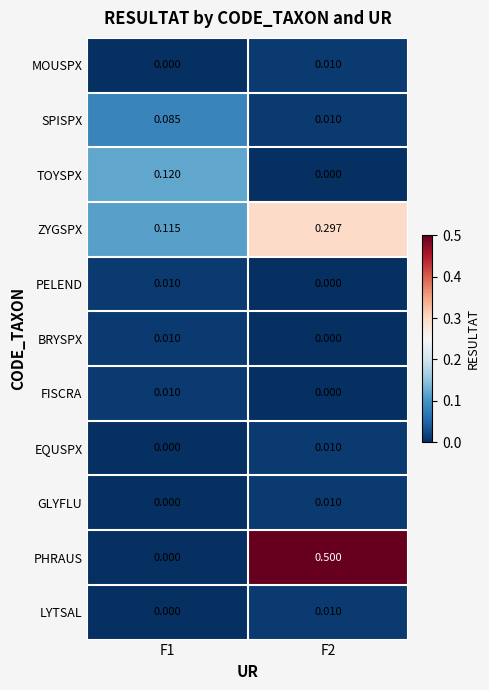

Between F1 and F2, which series saw the biggest shift?

PHRAUS